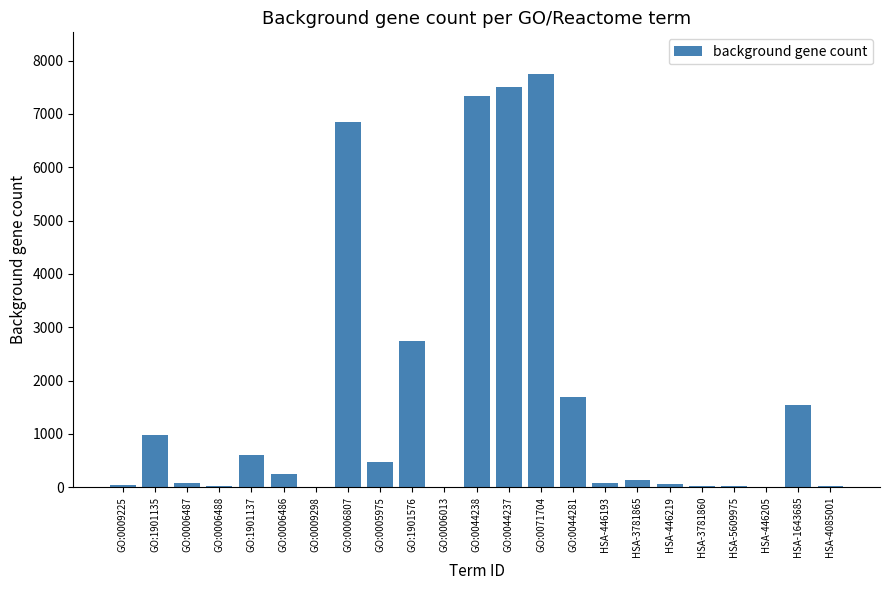

The chart shows a value of 18 at HSA-5609975. True or false?

True